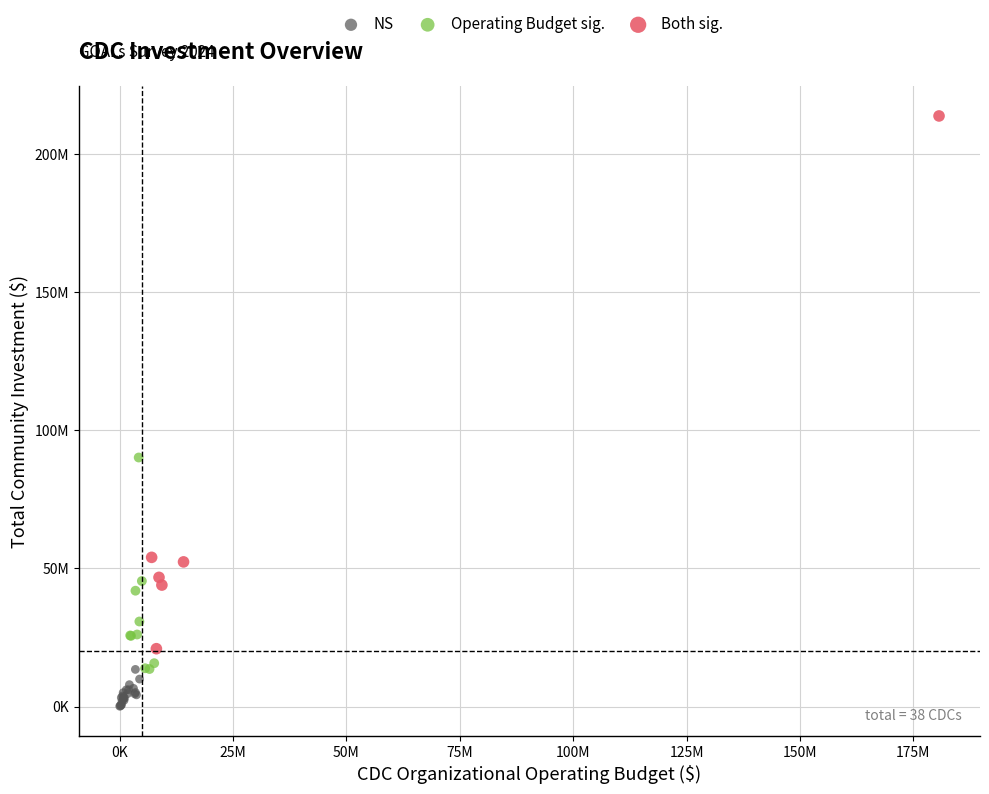

What are all the series names shown in the legend?

NS, Operating Budget sig., Both sig.